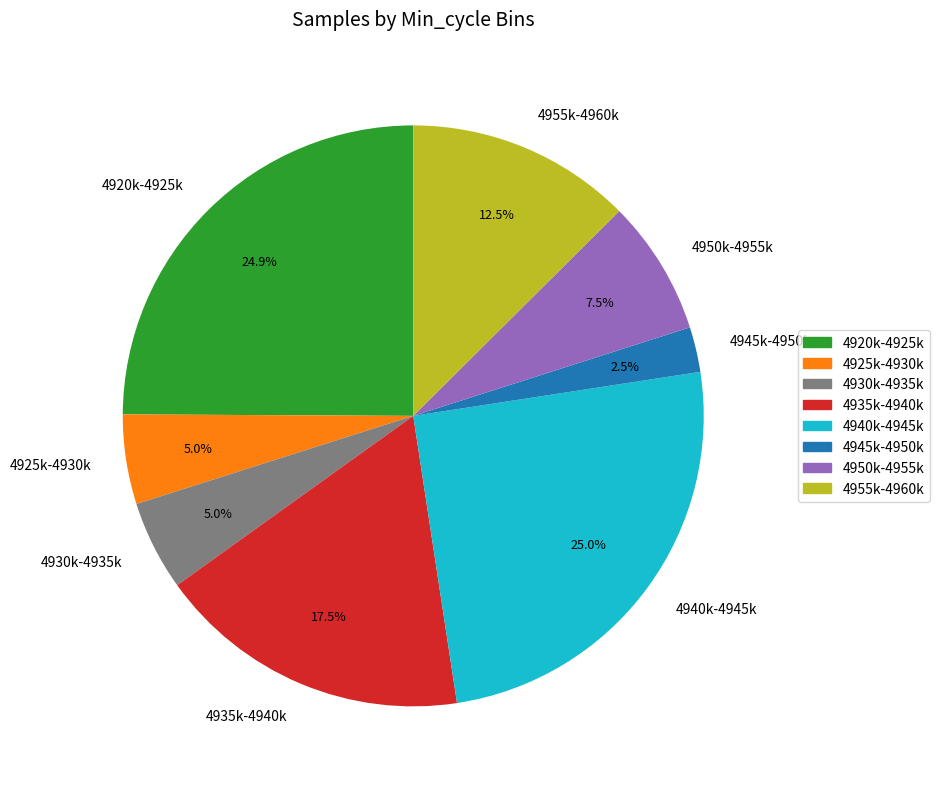

Which slice is the smallest?

4945k-4950k